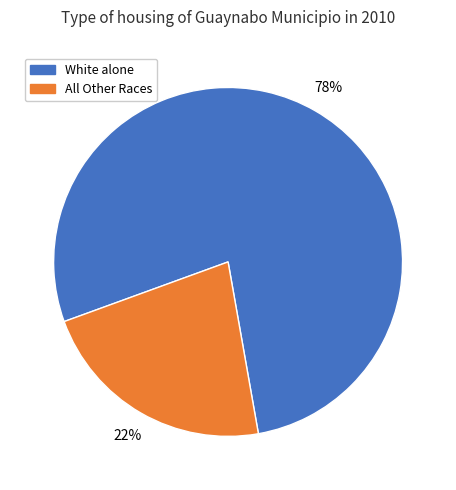

Combined, do White alone and All Other Races account for over 50%?

Yes